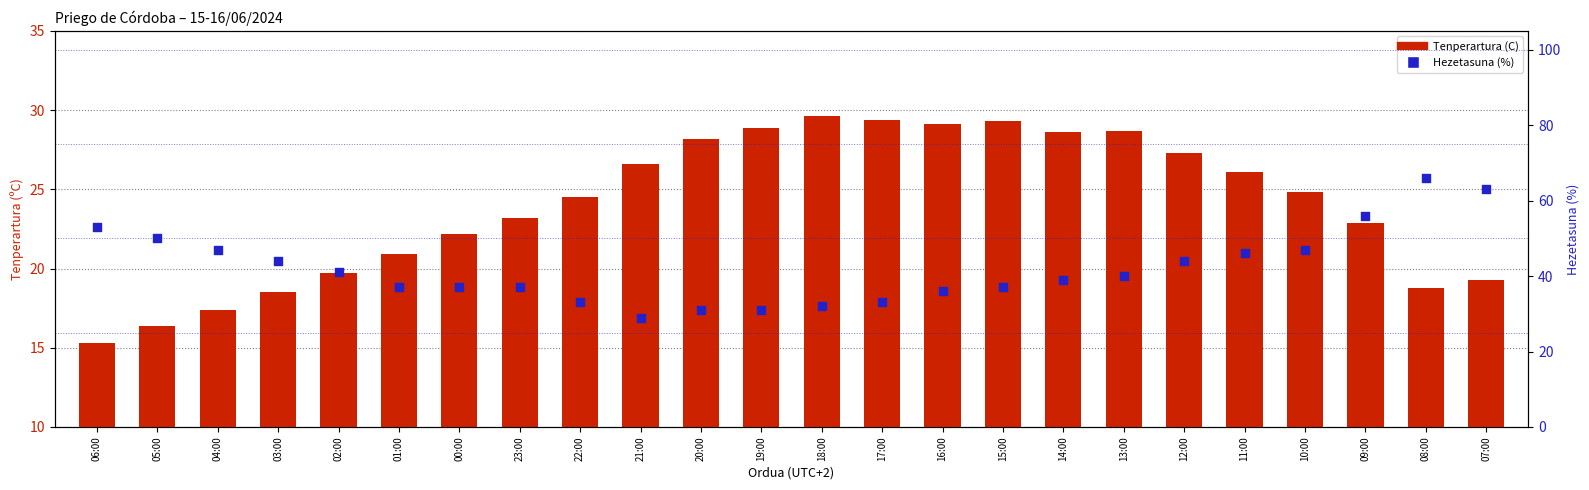

Which series has the widest spread of Y values?

Hezetasuna (%)